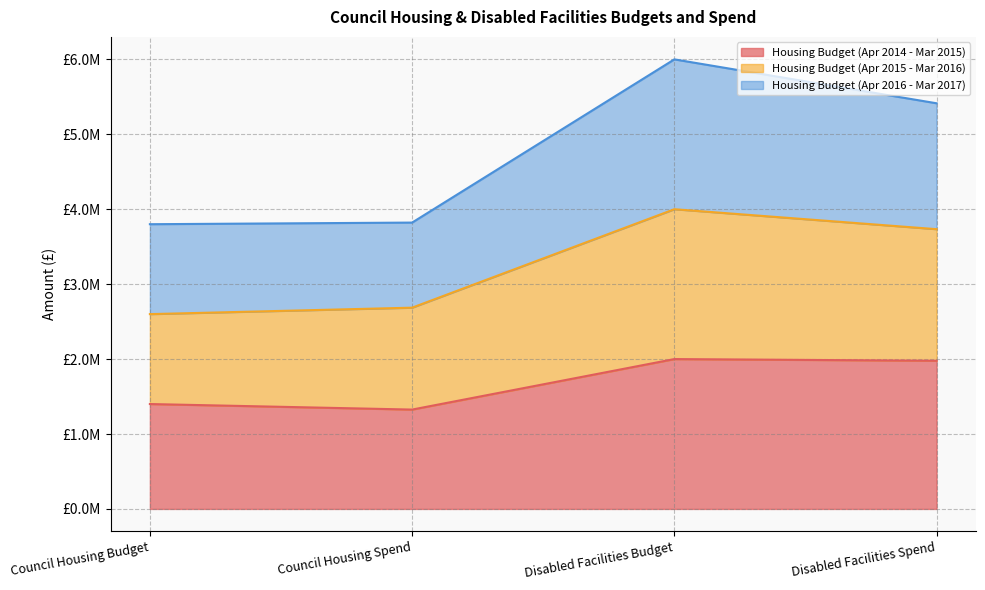

What is the difference between the second highest and minimum values in the Housing Budget (Apr 2014 - Mar 2015) series?

651631